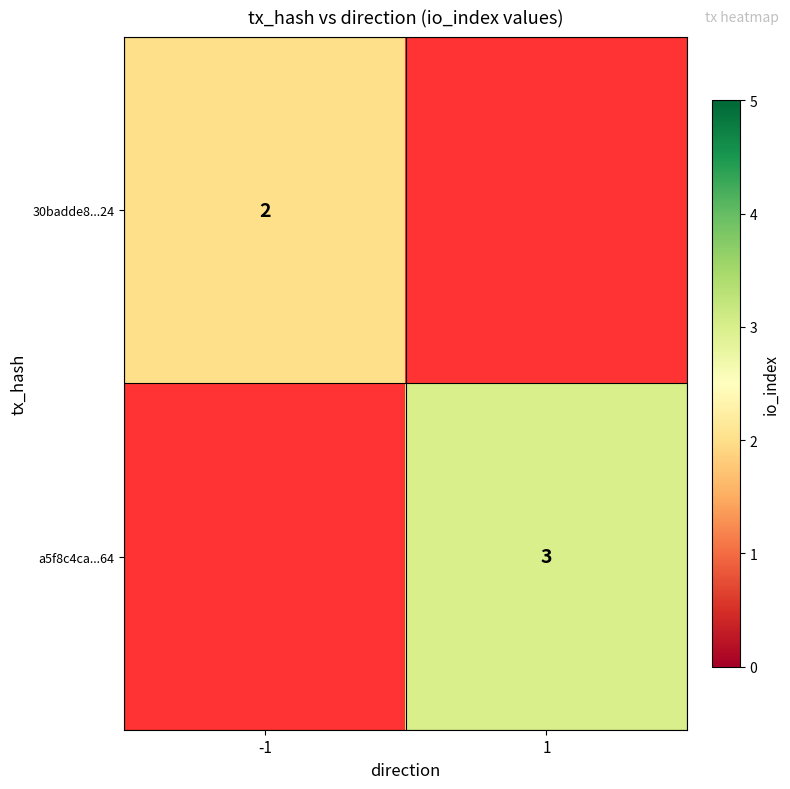

Which label corresponds to the largest value in the chart?

1